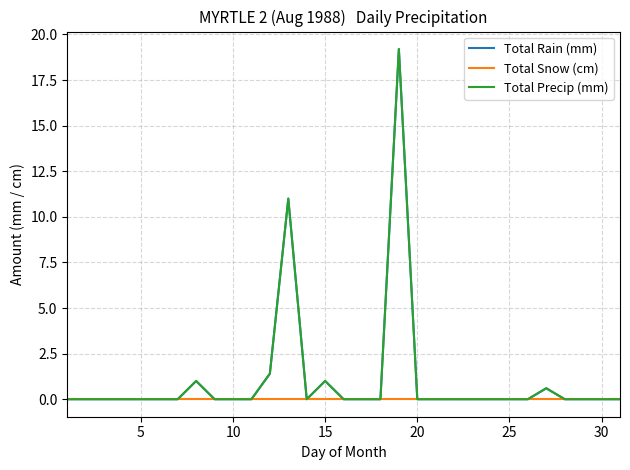

Does the chart display data point markers on the line(s)?

No